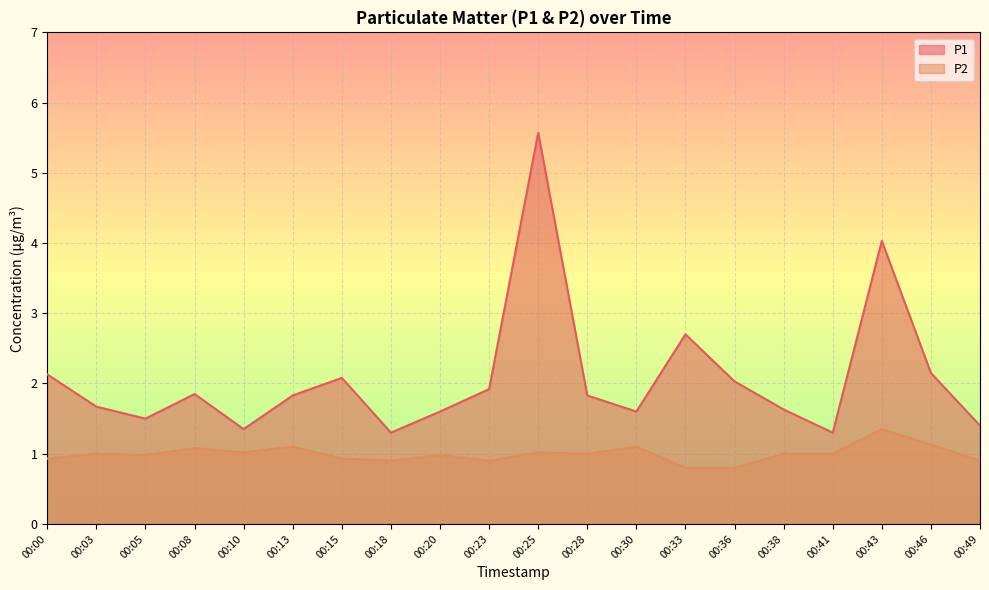

Which series has the widest spread of values?

P1